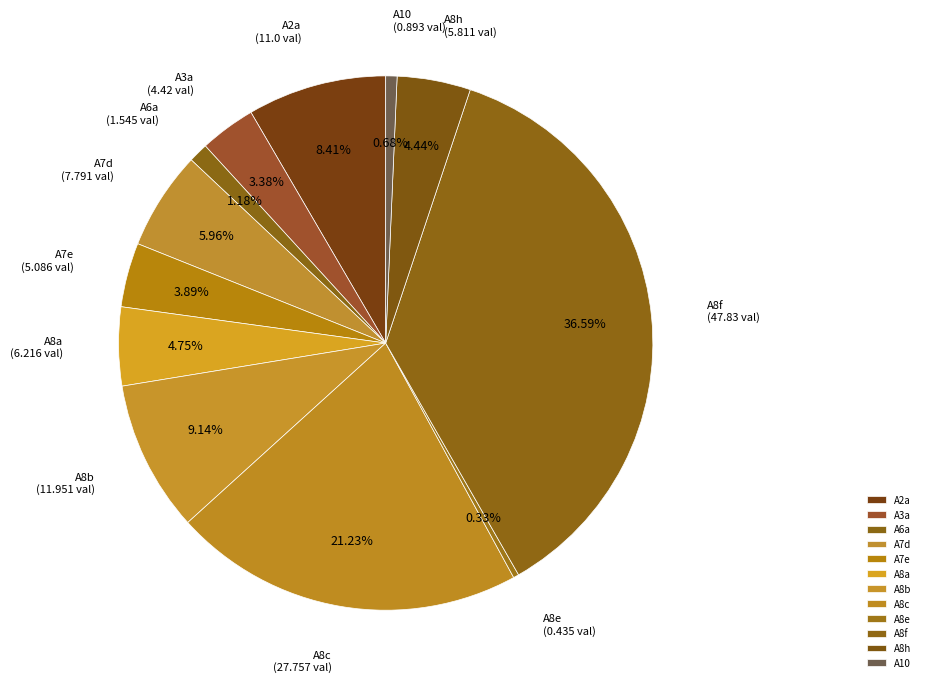

How many slices are in this pie chart?

12